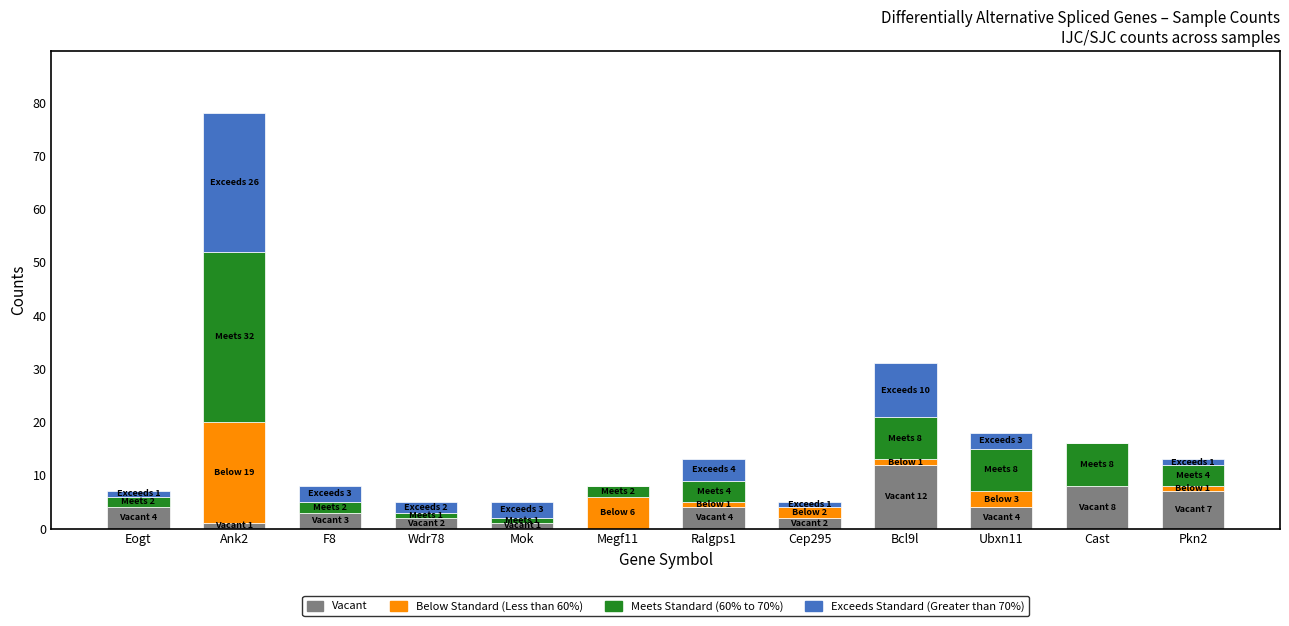

What is the total value across all series at Megf11?

8